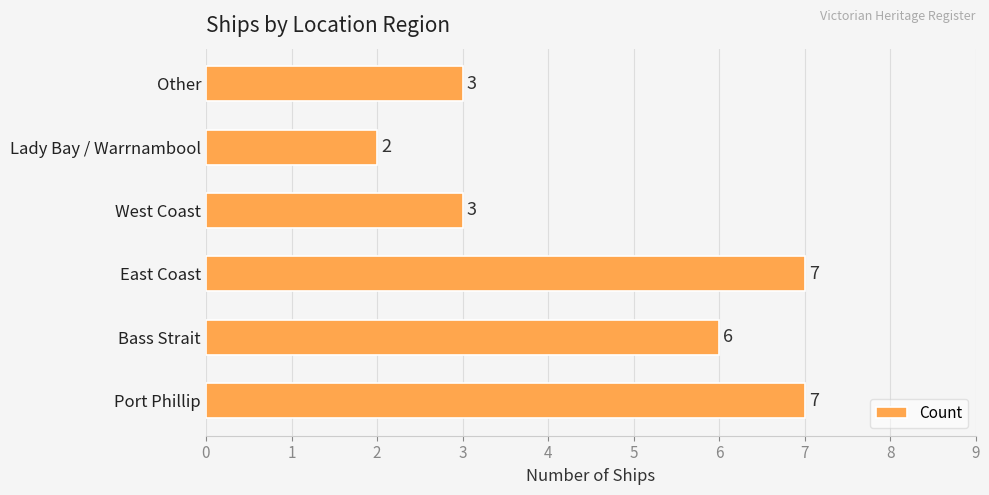

What is the greatest value displayed?

7